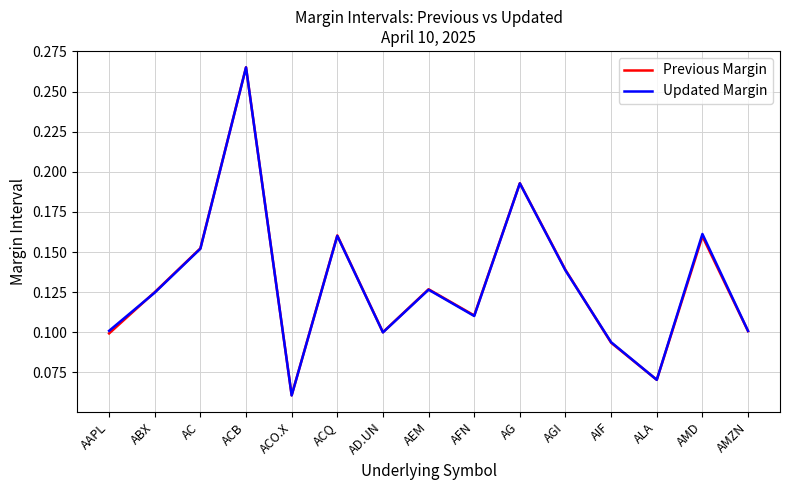

Which series has the widest spread of values?

Updated Margin